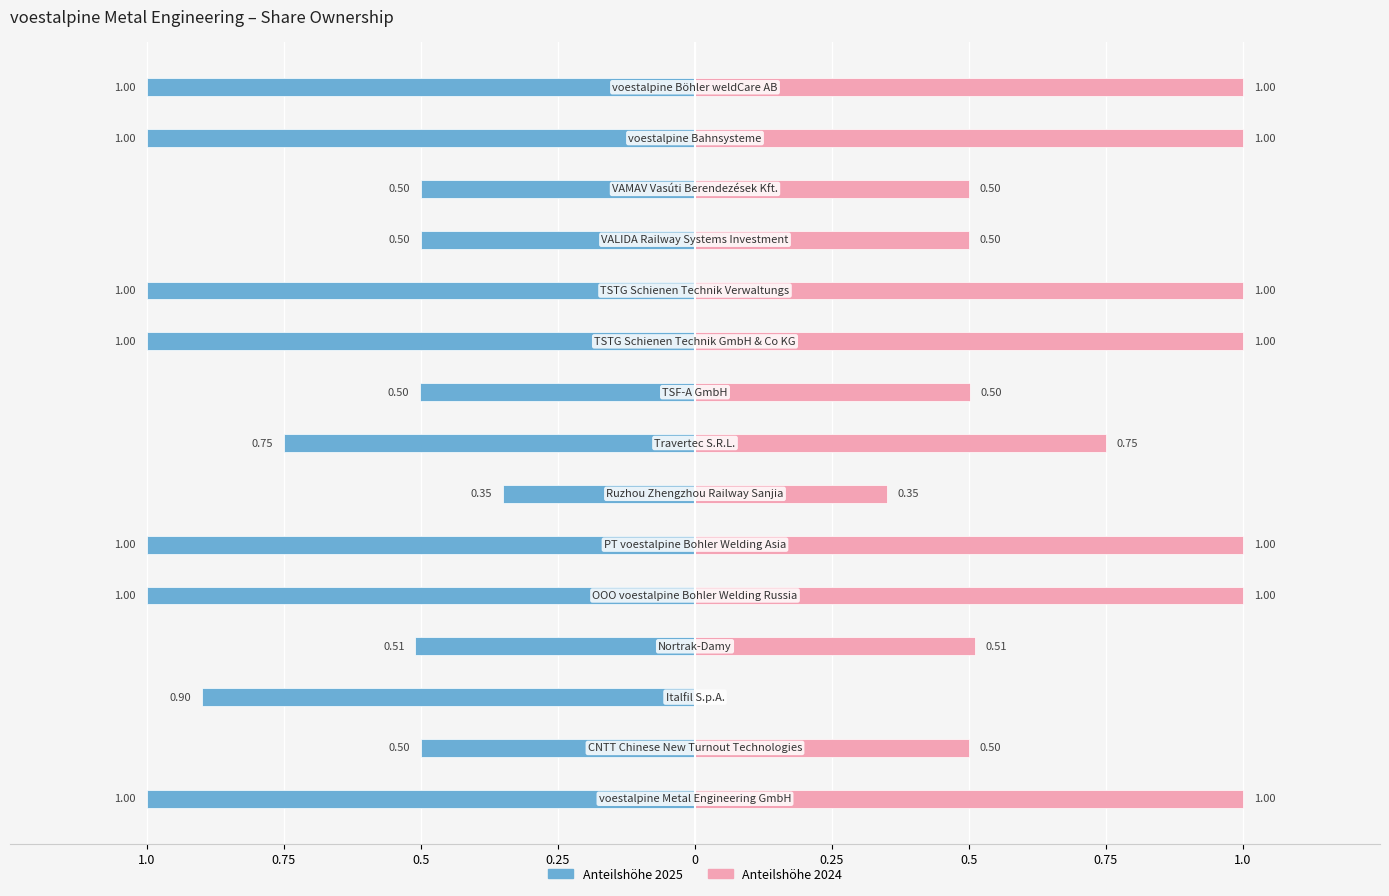

Is it true that Anteilshöhe 2025 equals -0.2 at 0.25?

False